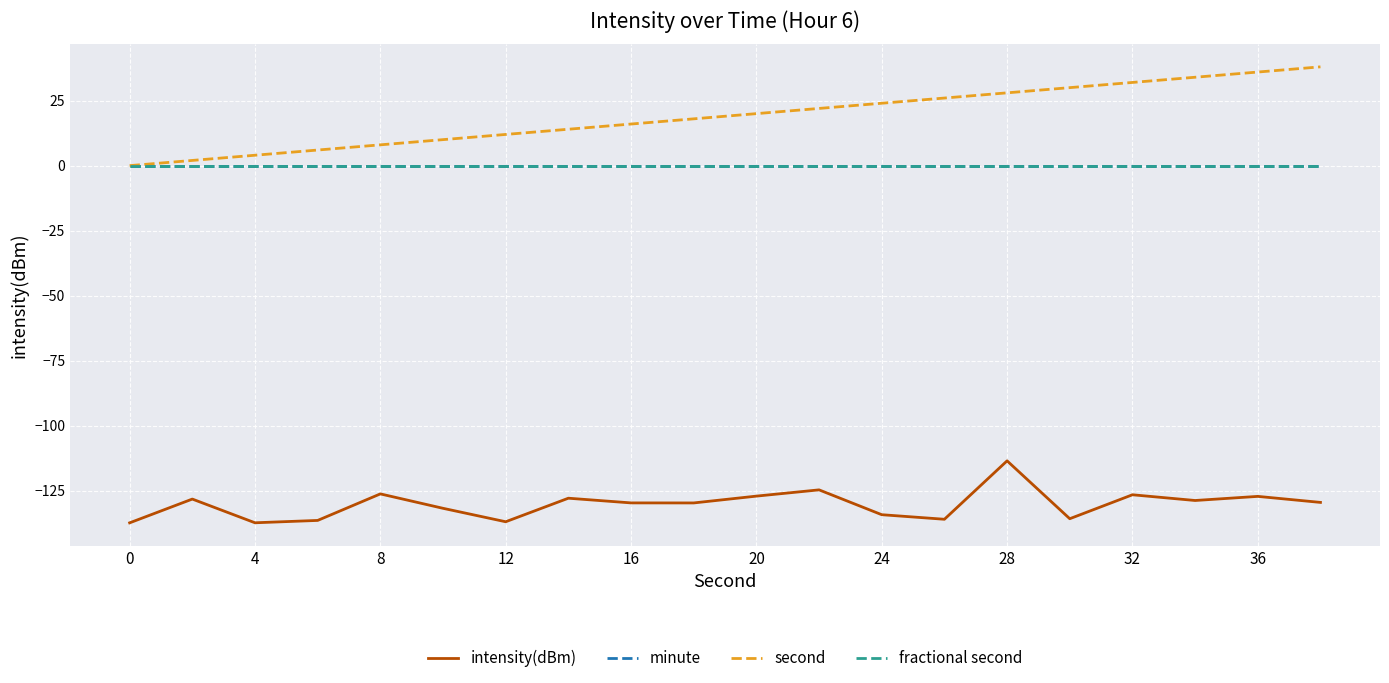

Does the chart display data point markers on the line(s)?

No